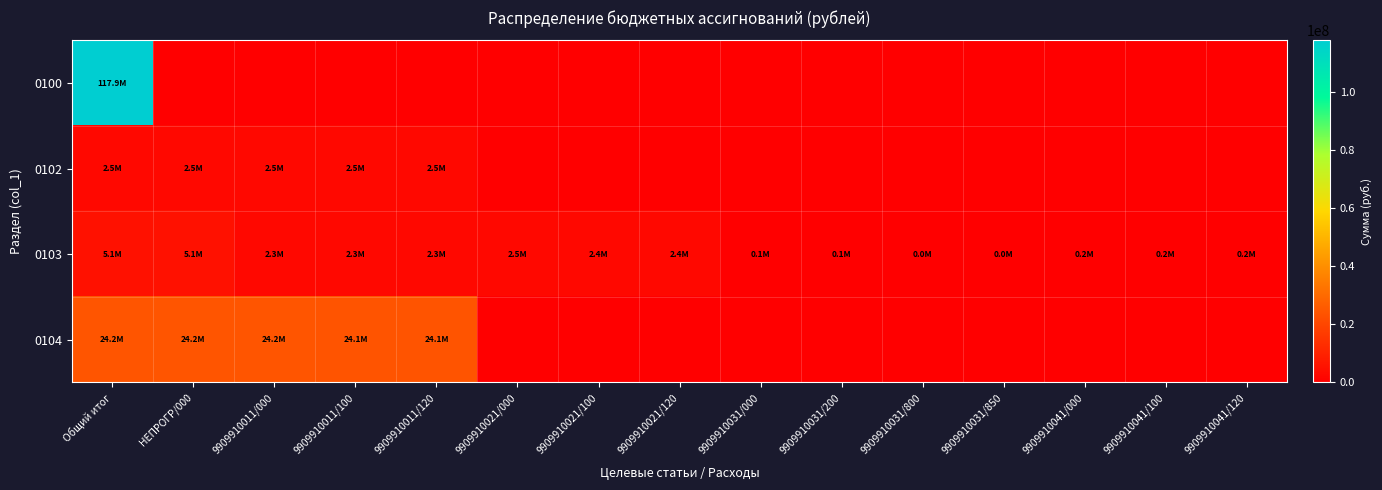

Between 9909910021/120 and 9909910031/200, which series saw the biggest shift?

0103